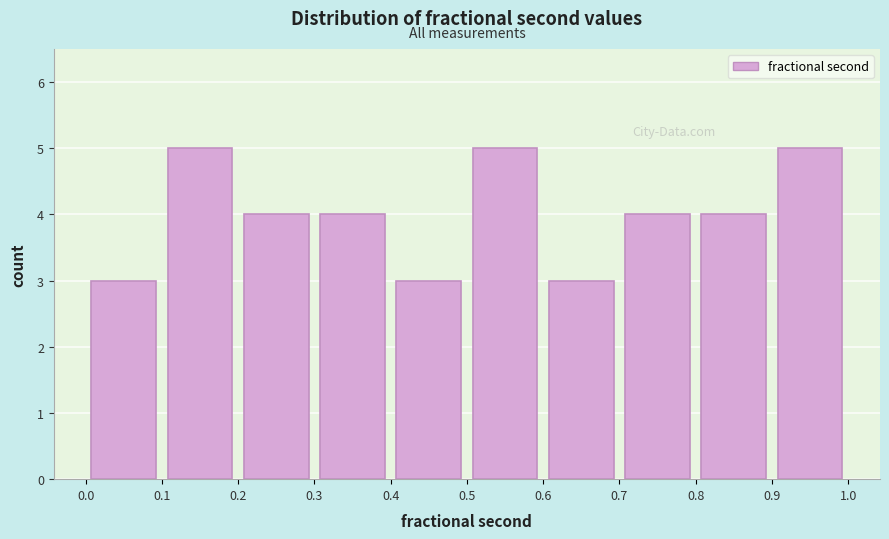

Reading left to right, transcribe this chart: for each bar, give the range it covers on the x-axis and its height. The values are not printed on the chart, so give them approximately, as read against the axis.

0.0 to 0.1: 3
0.1 to 0.2: 5
0.2 to 0.3: 4
0.3 to 0.4: 4
0.4 to 0.5: 3
0.5 to 0.6: 5
0.6 to 0.7: 3
0.7 to 0.8: 4
0.8 to 0.9: 4
0.9 to 1.0: 5